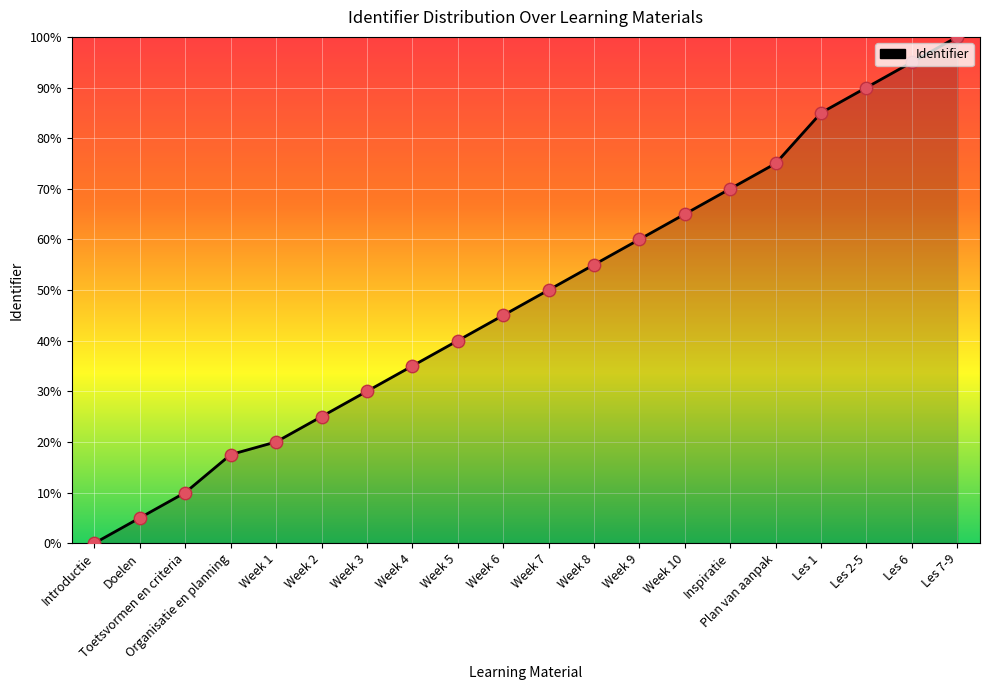

Which has a higher value, Les 1 or Week 9?

Les 1